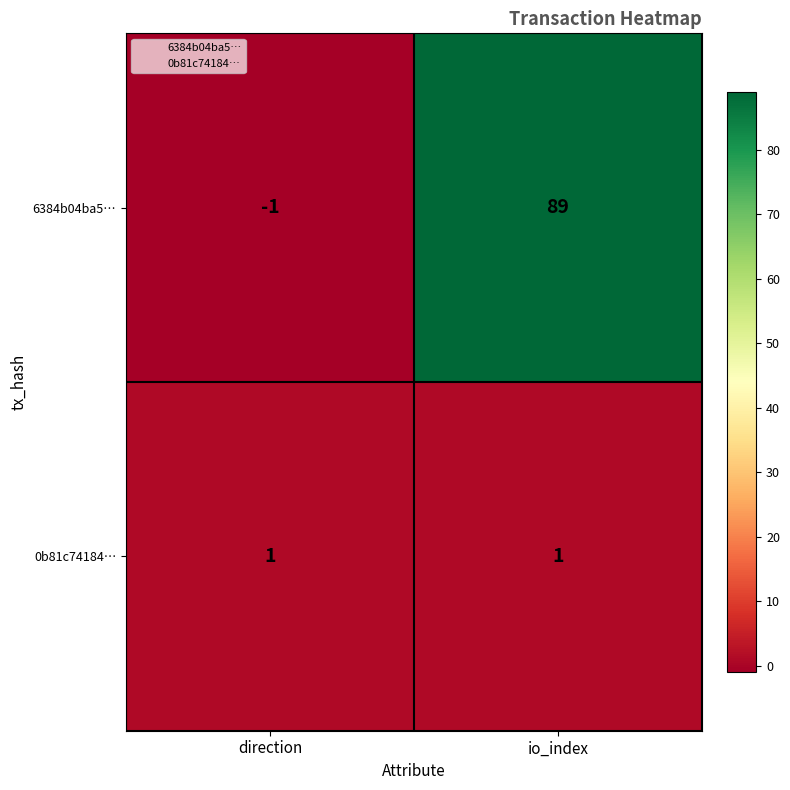

Read the 6384b04ba5… value at io_index, to the nearest 10.

90